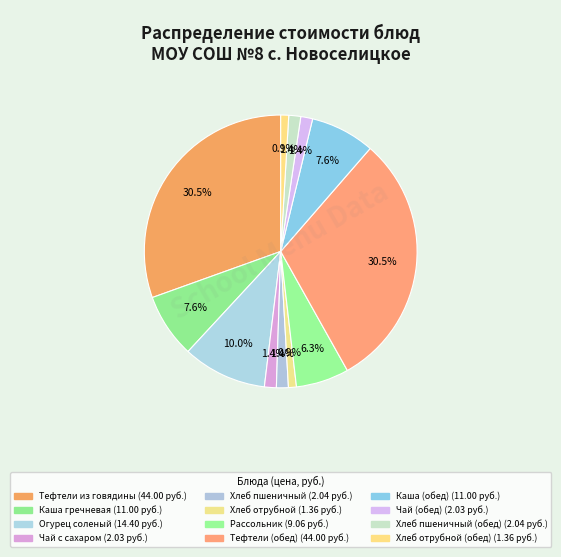

How many segments does this pie chart have?

12